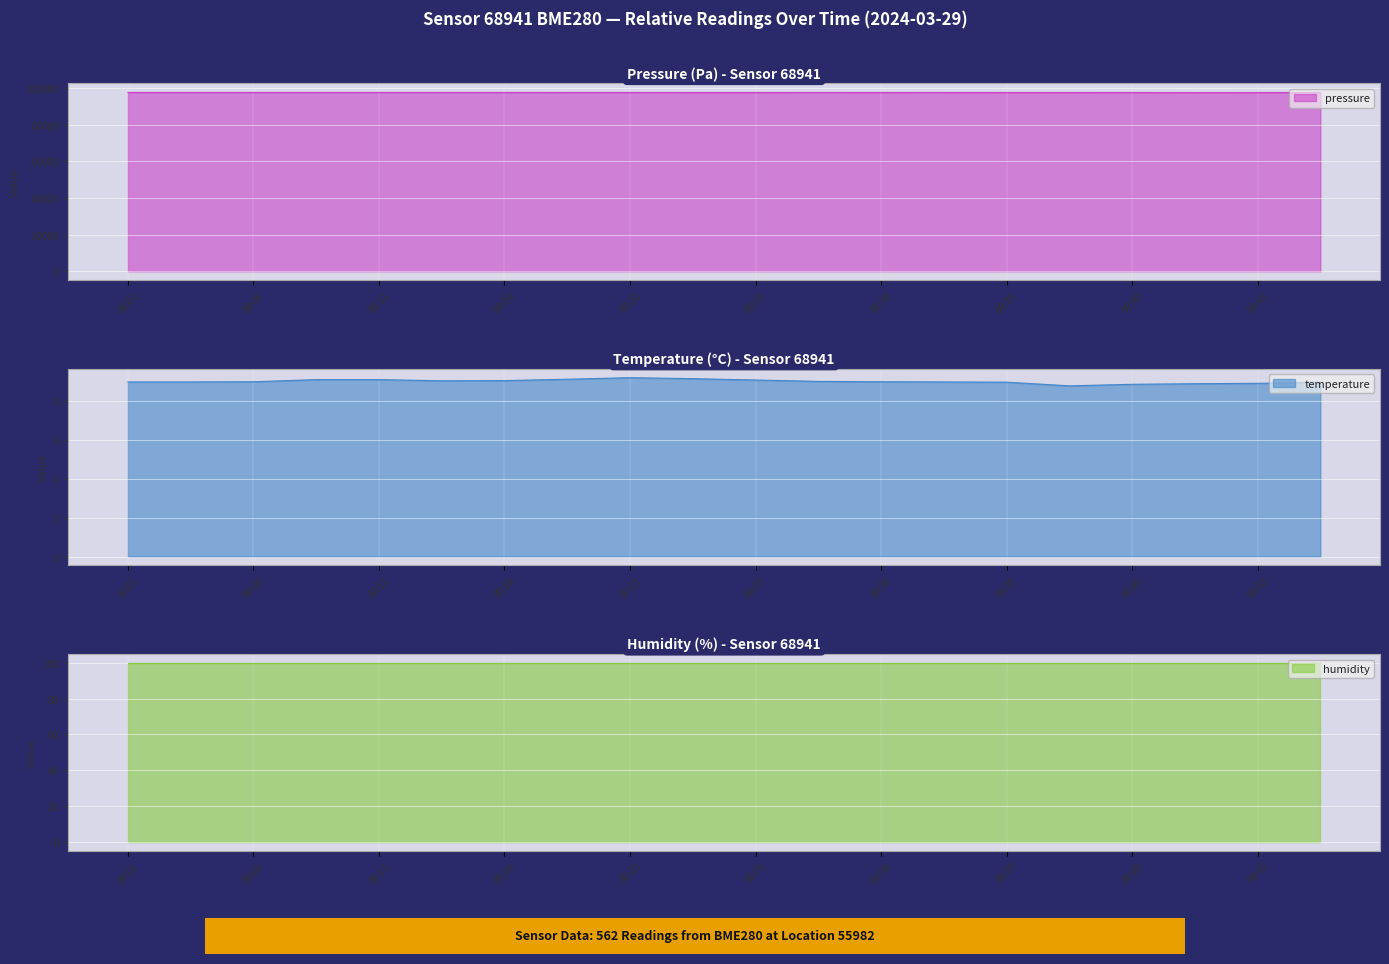

The pressure series shows 37873.1 at 00:35. True or false?

False